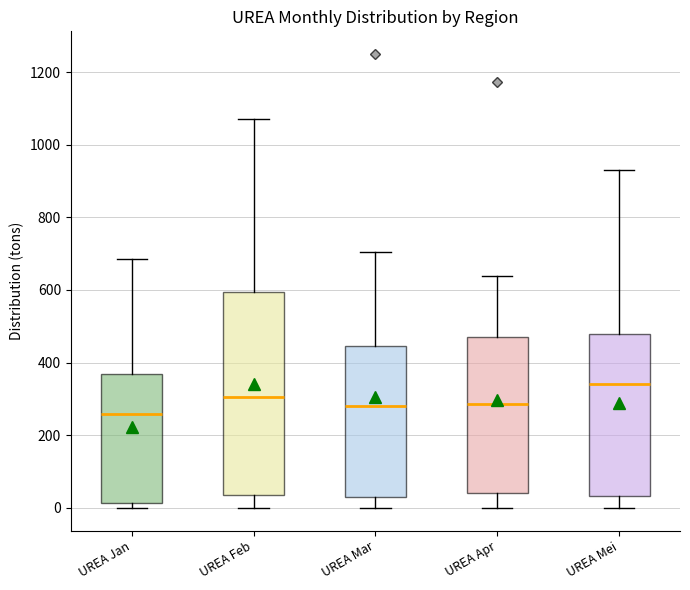

Which box has the lowest median line?

UREA Jan